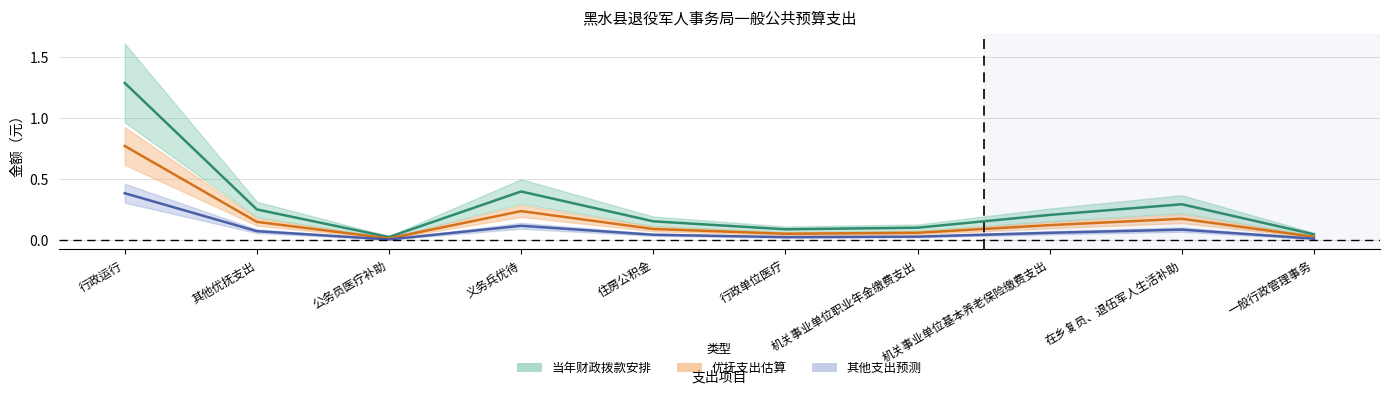

Between 在乡复员、退伍军人生活补助 and 一般行政管理事务, which series saw the biggest shift?

当年财政拨款安排